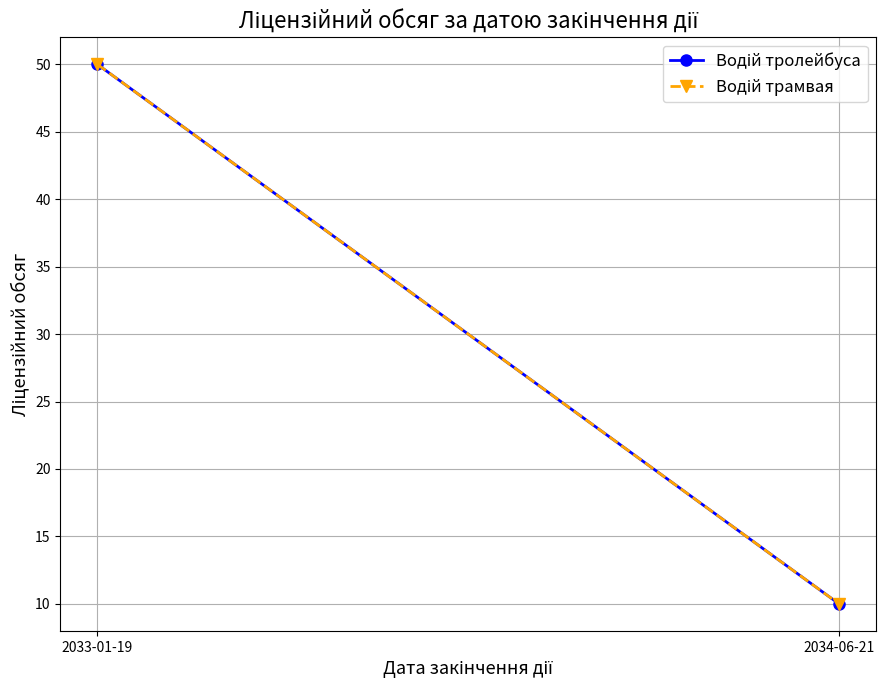

How many data points in Водій тролейбуса are less than 50?

1